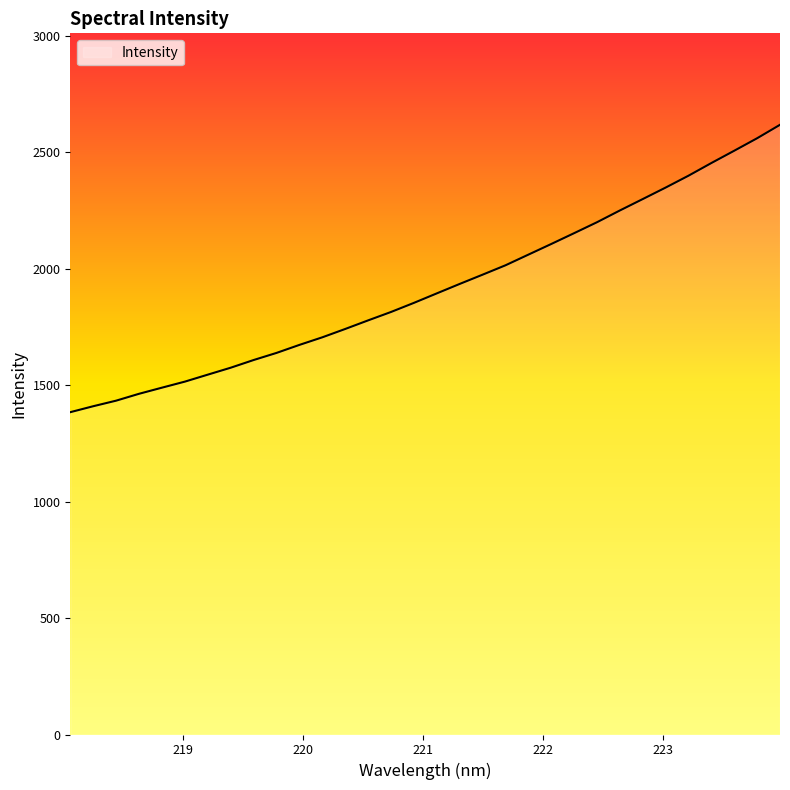

What is the smallest value displayed?

1384.1